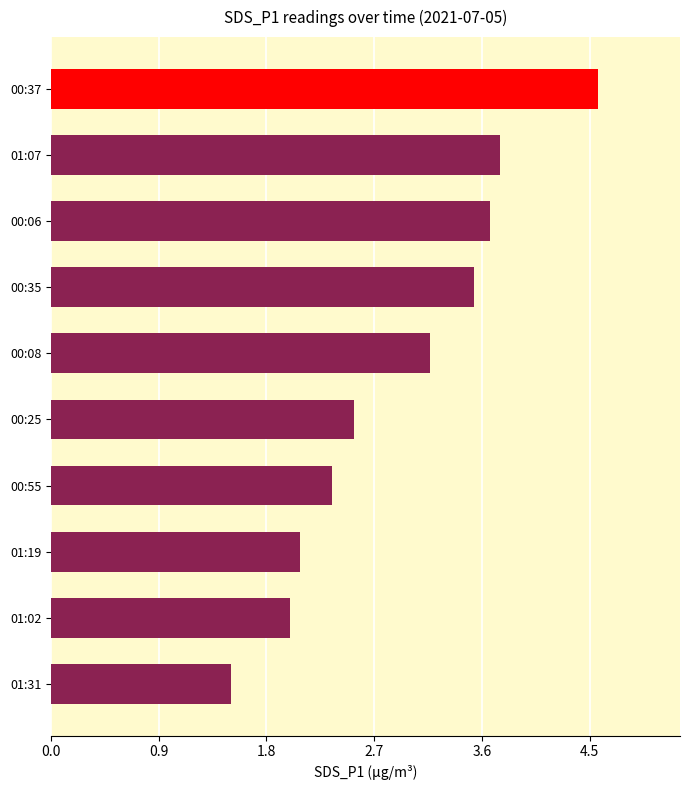

Between 01:31 and 00:08, which is larger?

00:08